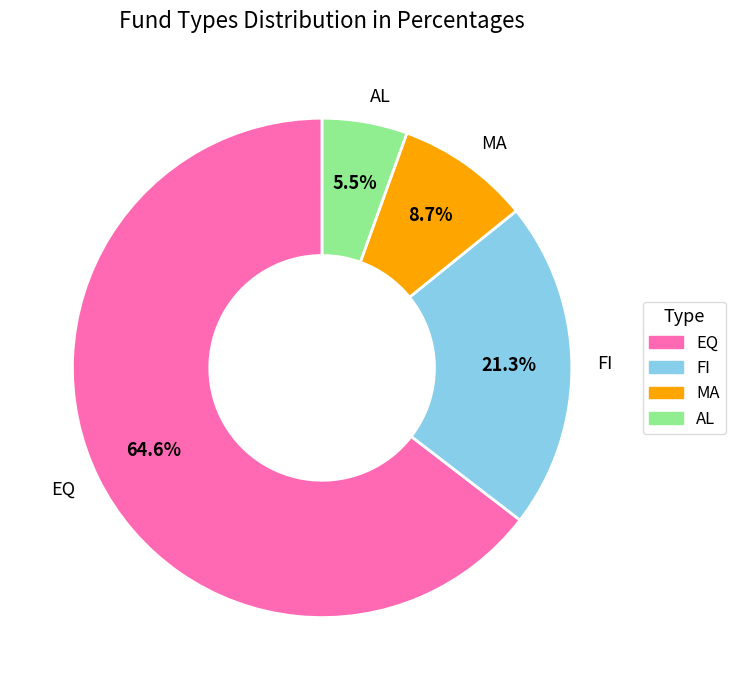

To the nearest percent, what is the difference between the AL and MA slice percentages?

3%